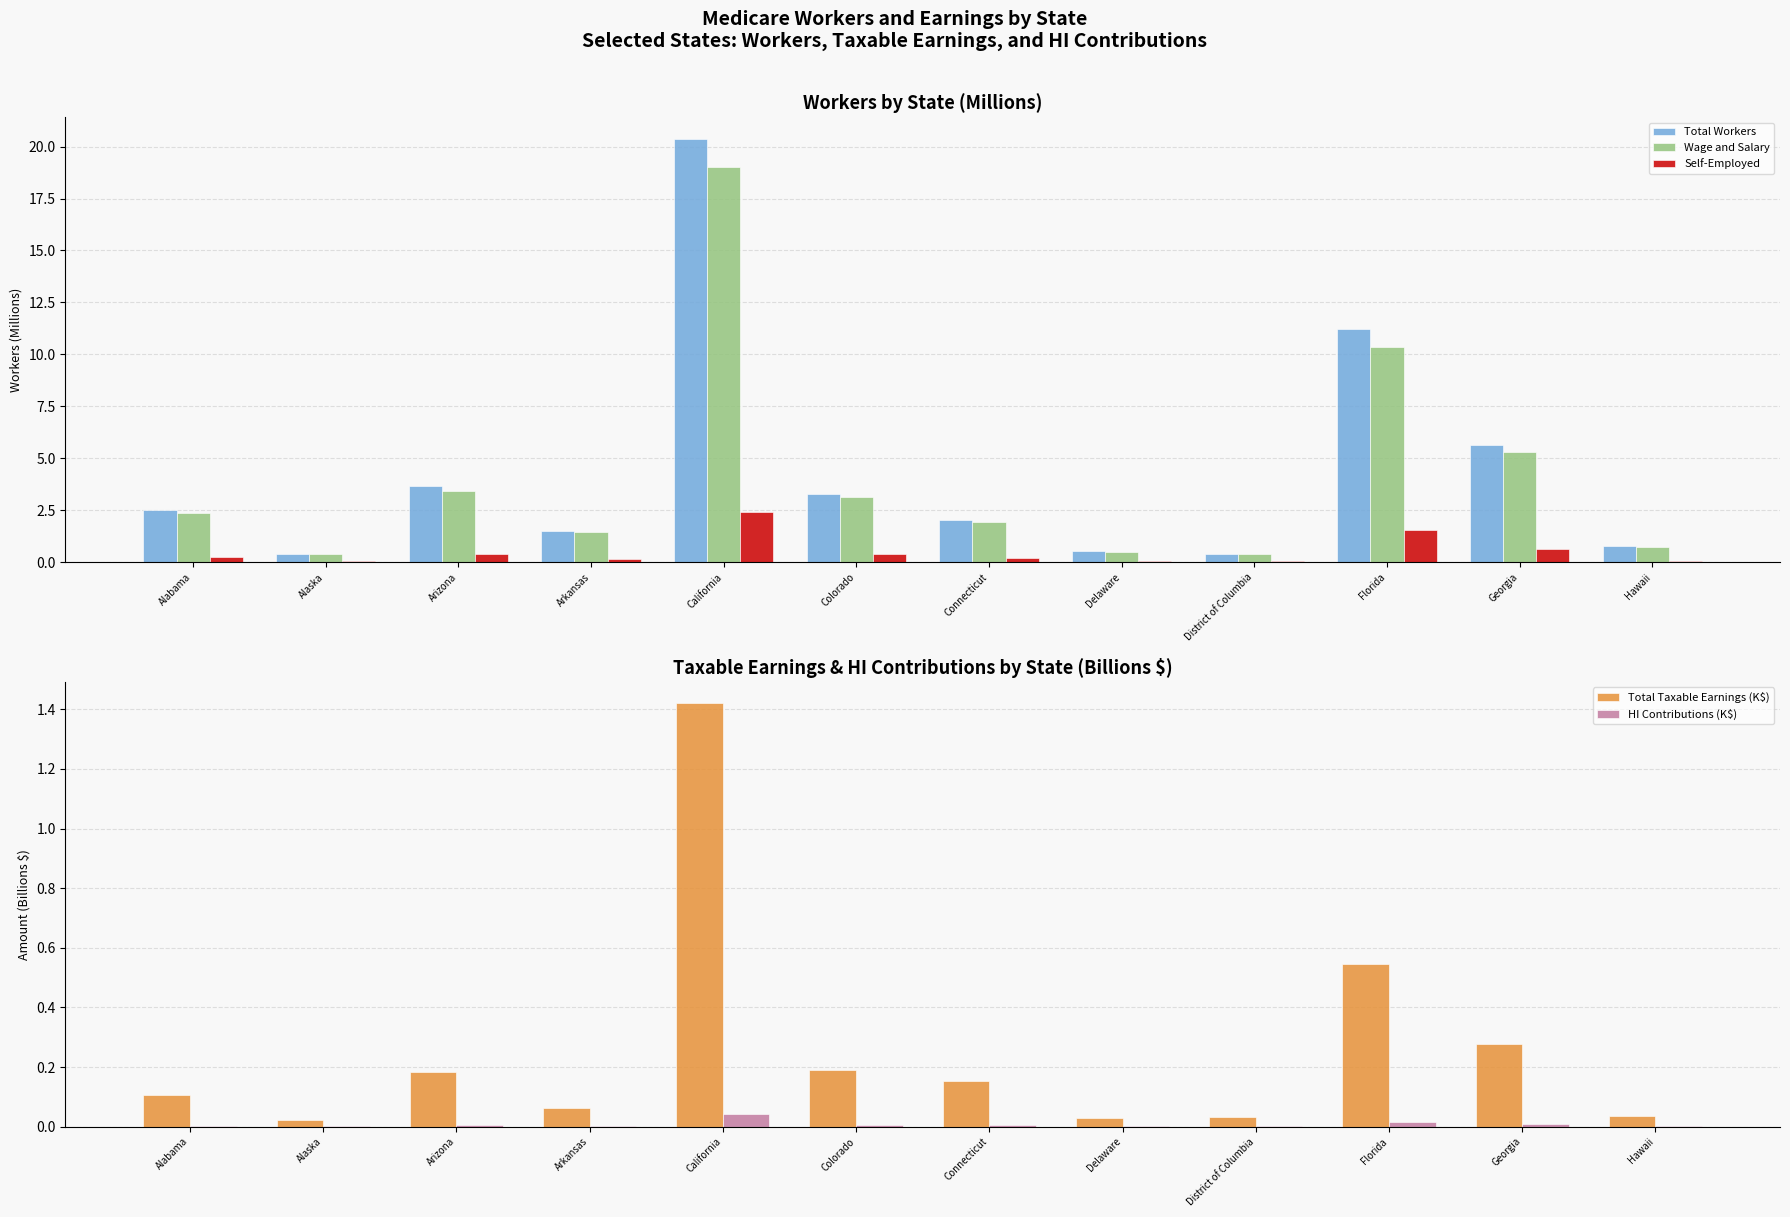

What is the difference between the Total Workers values at Arizona and California?

16.7